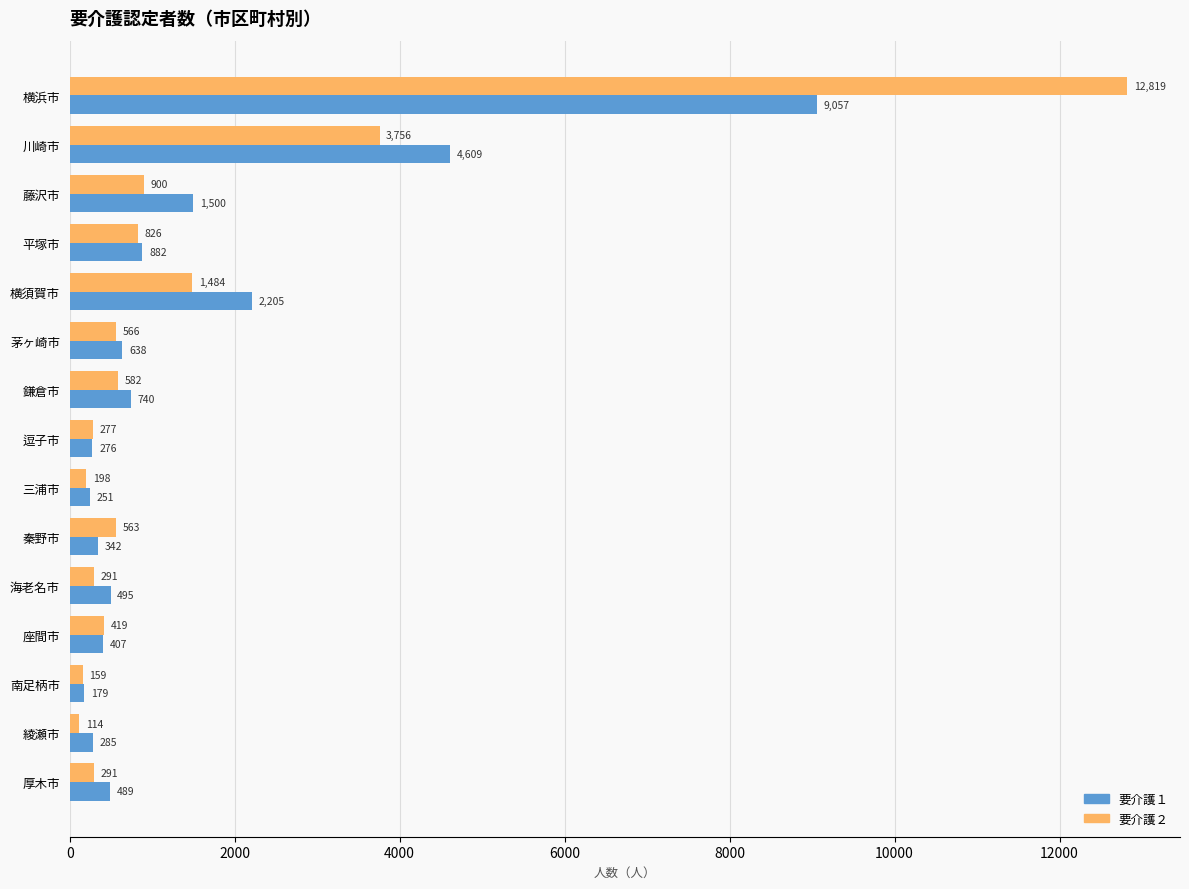

List the series in order of their overall mean, lowest first.

要介護１, 要介護２